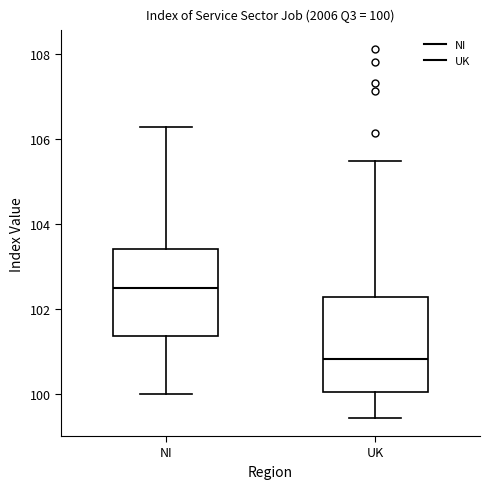

Which box has the lowest median line?

UK